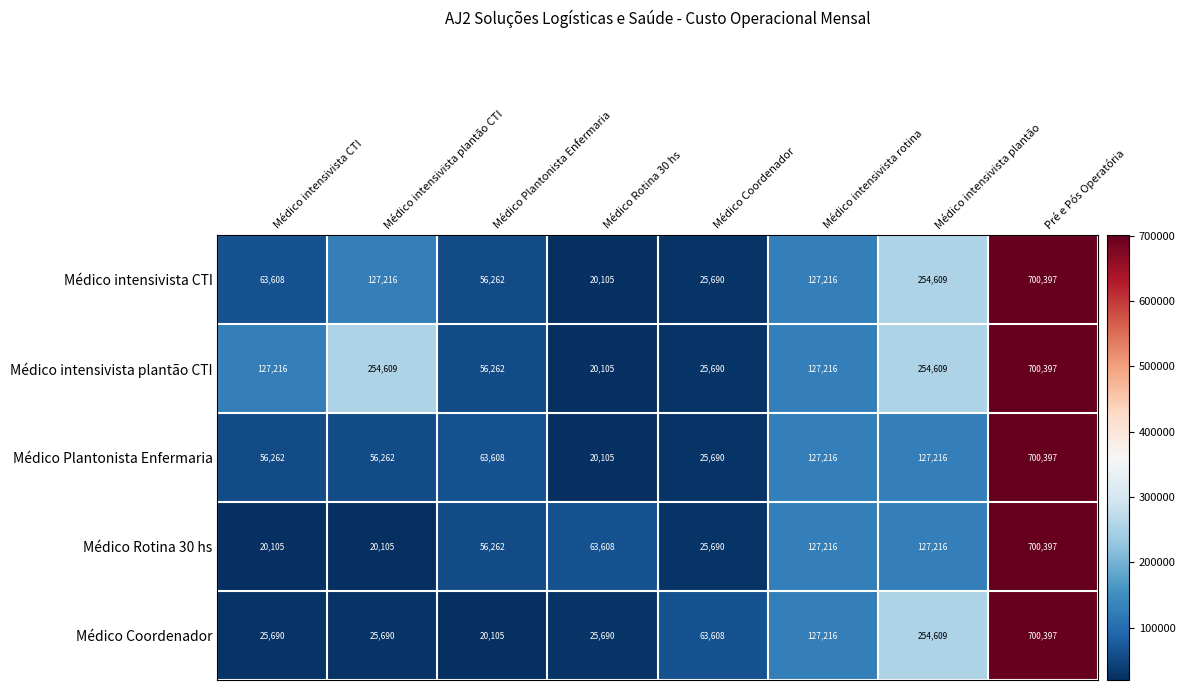

What is the difference between the highest and lowest values at Médico Rotina 30 hs?

43503